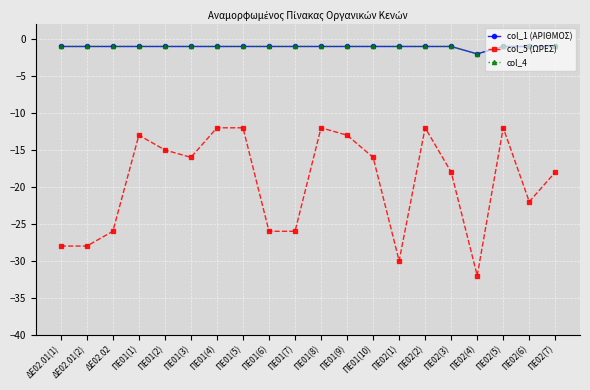

Is this an area chart (filled region under the line)?

No